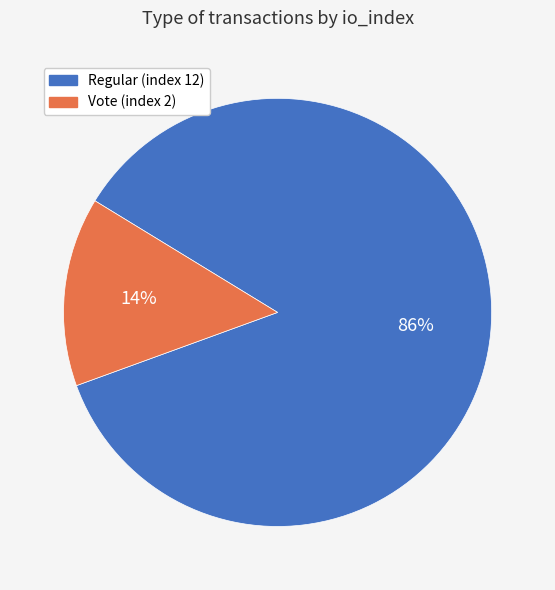

Rank the categories by value from lowest to highest.

Vote (index 2), Regular (index 12)